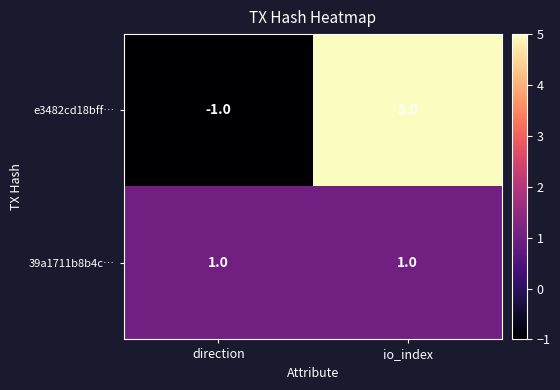

Rank the series by their average value, from lowest to highest.

39a1711b8b4c…, e3482cd18bff…